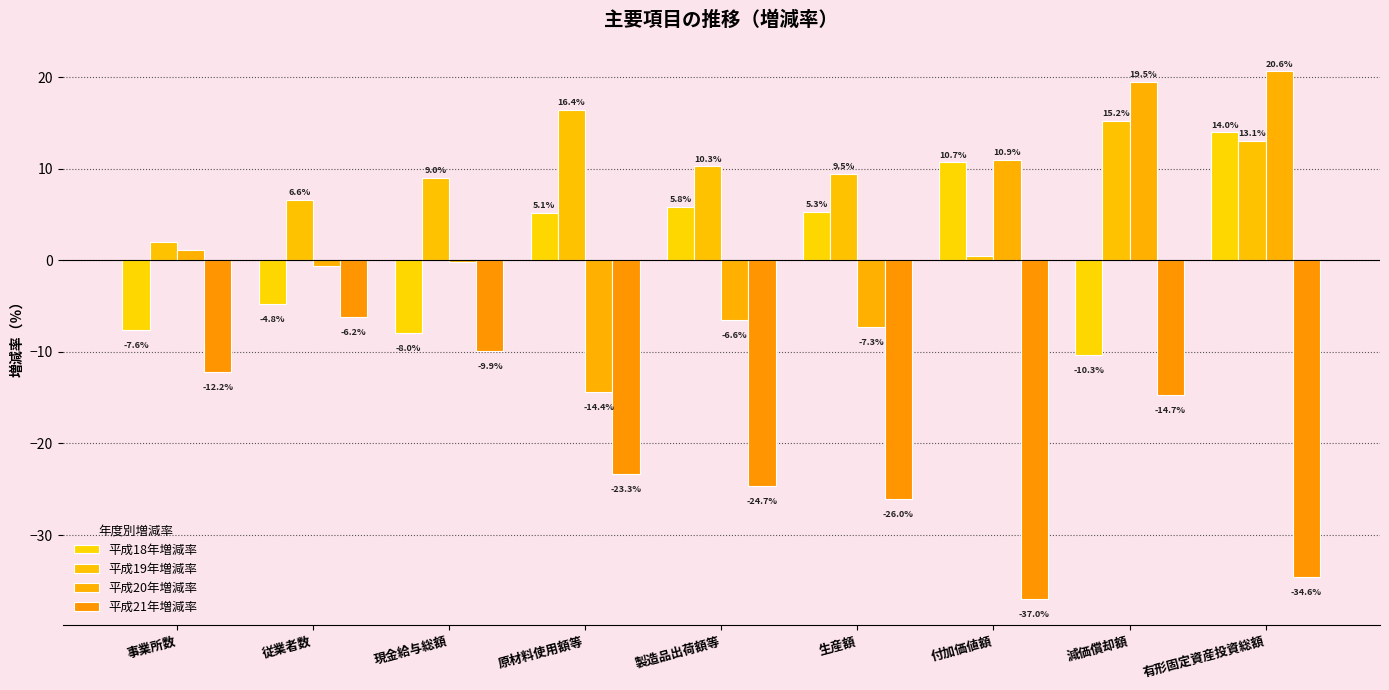

What are all the series names shown in the legend?

平成18年増減率, 平成19年増減率, 平成20年増減率, 平成21年増減率